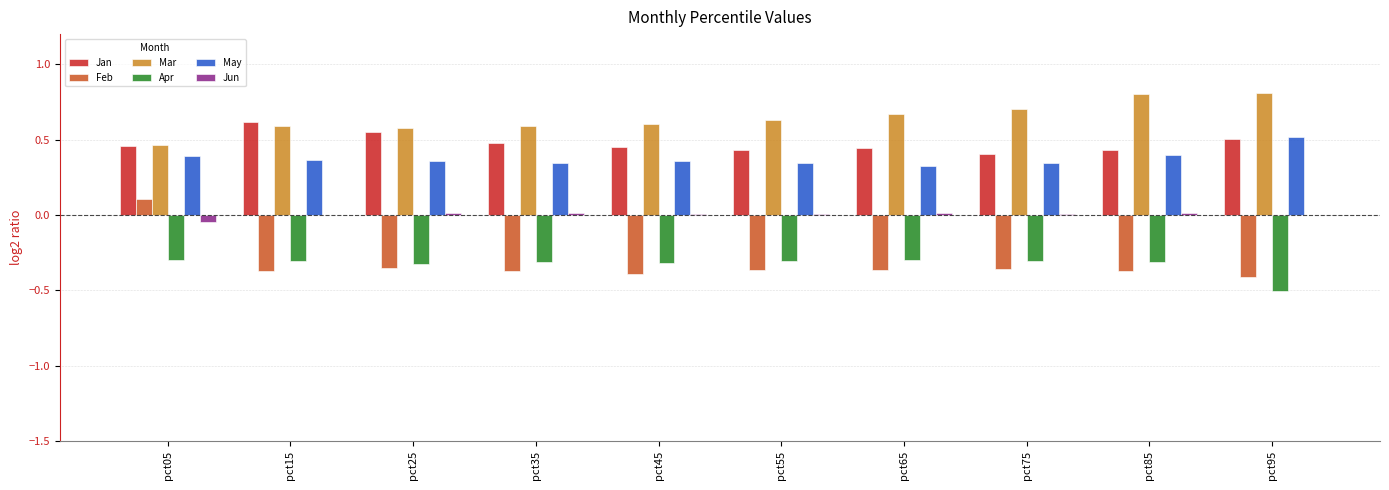

True or false: Apr has a value of -0.1 at pct25.

False